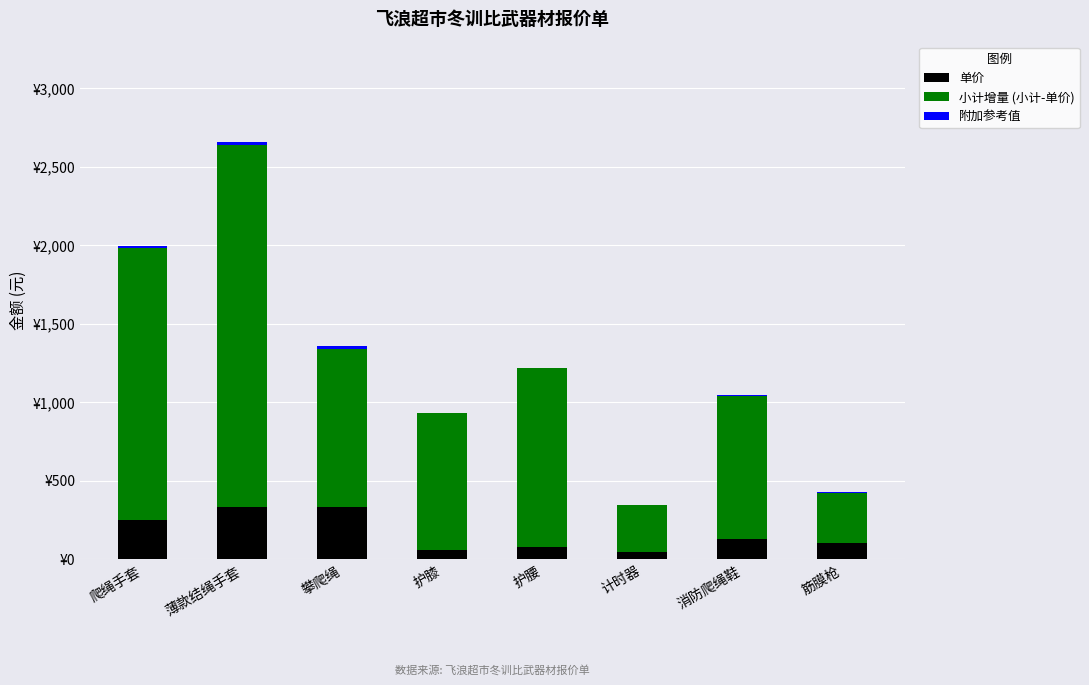

Does the chart contain stacked bars?

Yes